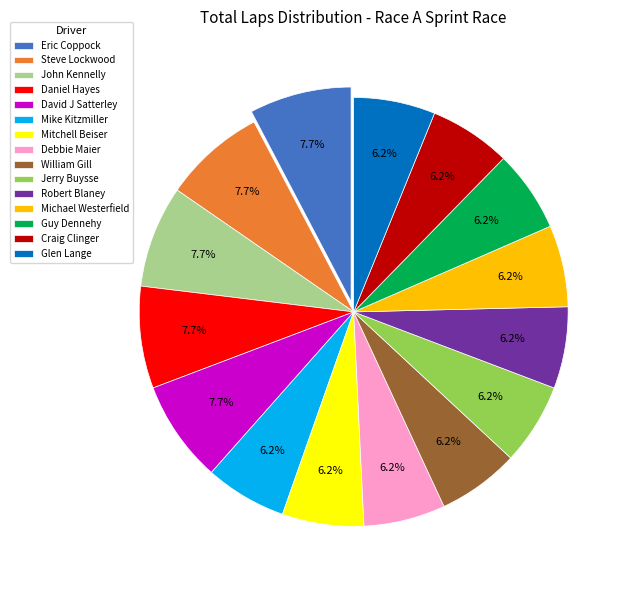

What portion of the pie excludes Mitchell Beiser?

93.8%